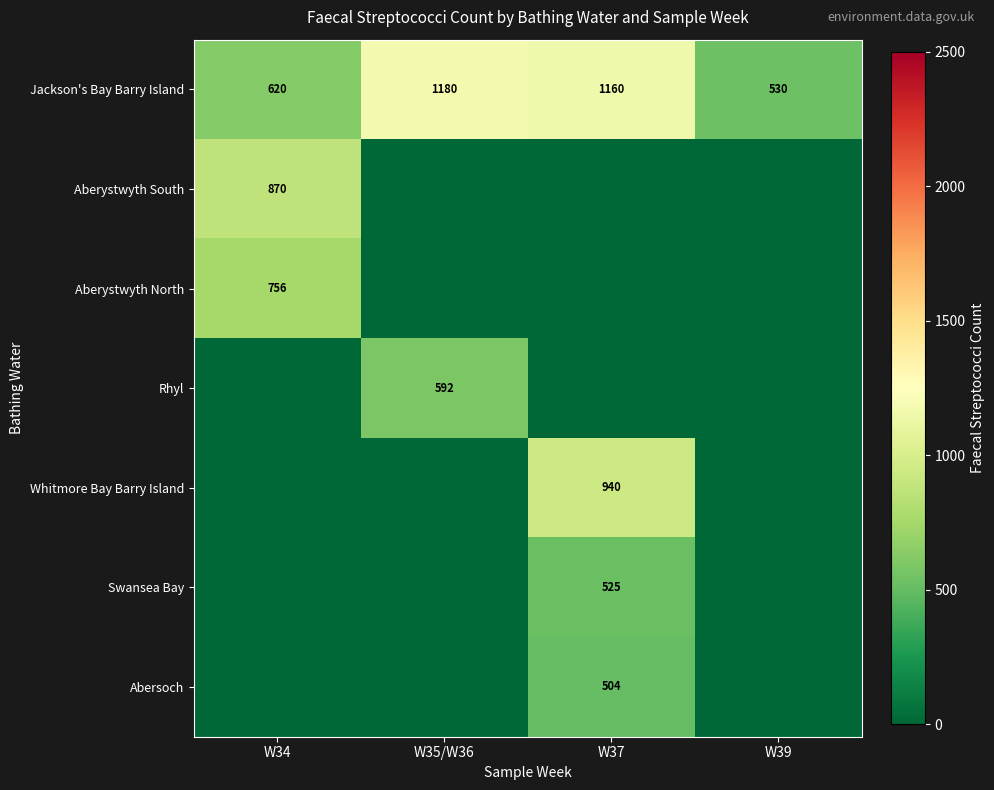

At how many categories does at least one series exceed 693?

3